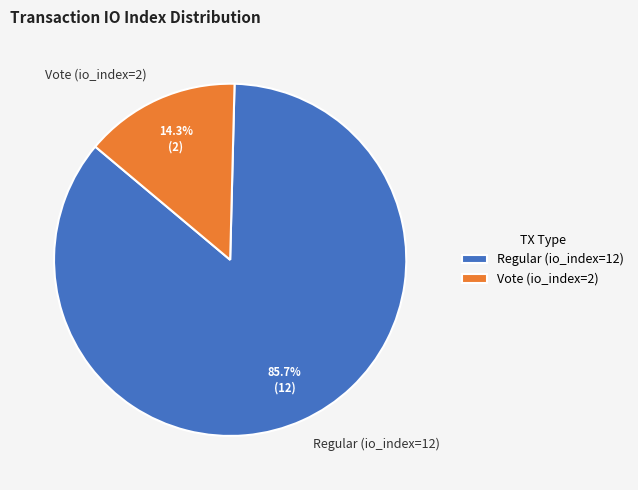

Rank the categories by value from highest to lowest.

Regular (io_index=12), Vote (io_index=2)